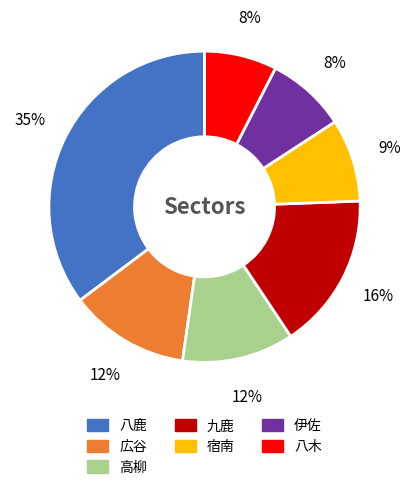

Which has a higher value, 九鹿 or 高柳?

九鹿